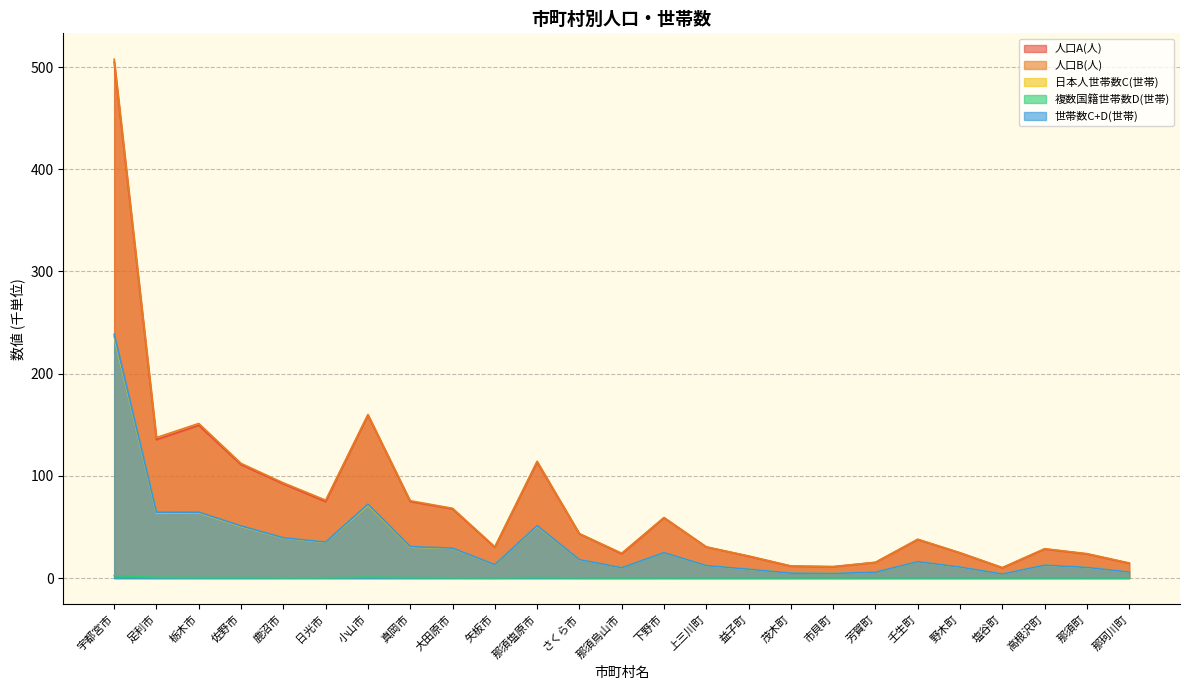

Reading left to right, transcribe all the data shown in this chart.

人口A(人): 宇都宮市=505.0	足利市=135.4	栃木市=149.4	佐野市=110.9	鹿沼市=92.1	日光市=74.7	小山市=159.4	真岡市=74.9	大田原市=67.6	矢板市=30.2	那須塩原市=113.4	さくら市=43.2	那須烏山市=23.7	下野市=58.9	上三川町=30.4	益子町=21.3	茂木町=11.6	市貝町=11.0	芳賀町=15.3	壬生町=37.7	野木町=24.5	塩谷町=10.0	高根沢町=28.4	那須町=23.5	那珂川町=14.4
人口B(人): 宇都宮市=507.7	足利市=137.5	栃木市=151.3	佐野市=112.2	鹿沼市=93.1	日光市=76.2	小山市=160.1	真岡市=75.7	大田原市=68.3	矢板市=30.6	那須塩原市=114.3	さくら市=43.5	那須烏山市=24.3	下野市=59.3	上三川町=30.4	益子町=21.6	茂木町=11.9	市貝町=11.2	芳賀町=15.4	壬生町=38.0	野木町=24.7	塩谷町=10.2	高根沢町=28.7	那須町=23.9	那珂川町=14.7
日本人世帯数C(世帯): 宇都宮市=236.2	足利市=63.6	栃木市=63.9	佐野市=50.5	鹿沼市=39.2	日光市=35.0	小山市=71.4	真岡市=30.3	大田原市=29.1	矢板市=13.0	那須塩原市=50.7	さくら市=17.9	那須烏山市=10.1	下野市=24.7	上三川町=12.1	益子町=8.6	茂木町=4.8	市貝町=4.4	芳賀町=5.7	壬生町=15.9	野木町=10.7	塩谷町=3.9	高根沢町=12.5	那須町=10.3	那珂川町=5.8
複数国籍世帯数D(世帯): 宇都宮市=2.3	足利市=0.7	栃木市=0.5	佐野市=0.5	鹿沼市=0.2	日光市=0.2	小山市=0.9	真岡市=0.5	大田原市=0.2	矢板市=0.1	那須塩原市=0.5	さくら市=0.1	那須烏山市=0.1	下野市=0.1	上三川町=0.1	益子町=0.1	茂木町=0.0	市貝町=0.0	芳賀町=0.0	壬生町=0.1	野木町=0.1	塩谷町=0.0	高根沢町=0.1	那須町=0.1	那珂川町=0.1
世帯数C+D(世帯): 宇都宮市=238.5	足利市=64.3	栃木市=64.4	佐野市=51.0	鹿沼市=39.4	日光市=35.2	小山市=72.2	真岡市=30.7	大田原市=29.3	矢板市=13.1	那須塩原市=51.2	さくら市=18.0	那須烏山市=10.2	下野市=24.9	上三川町=12.2	益子町=8.7	茂木町=4.8	市貝町=4.4	芳賀町=5.8	壬生町=16.1	野木町=10.7	塩谷町=4.0	高根沢町=12.6	那須町=10.4	那珂川町=5.8